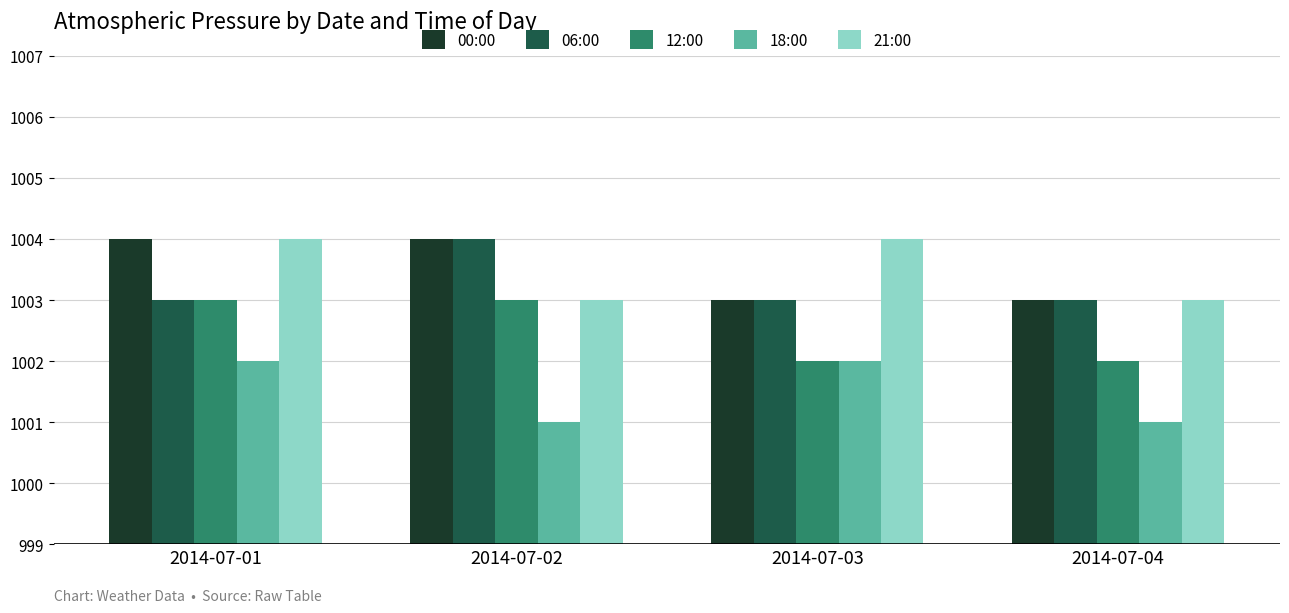

What value does the 18:00 series have at 2014-07-01?

1002